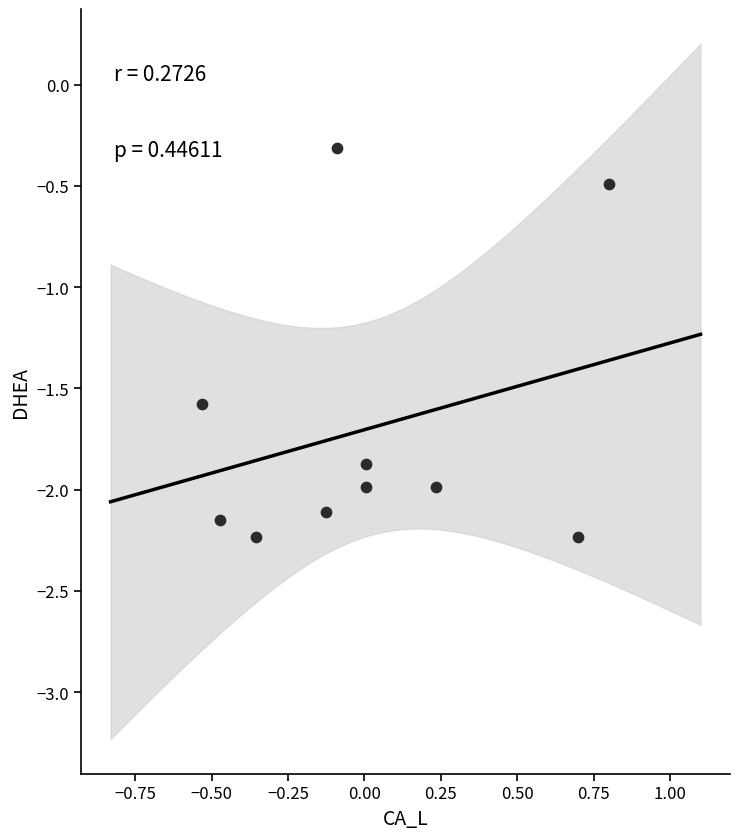

What Y value in the scatter plot is closest to -1?

-0.5